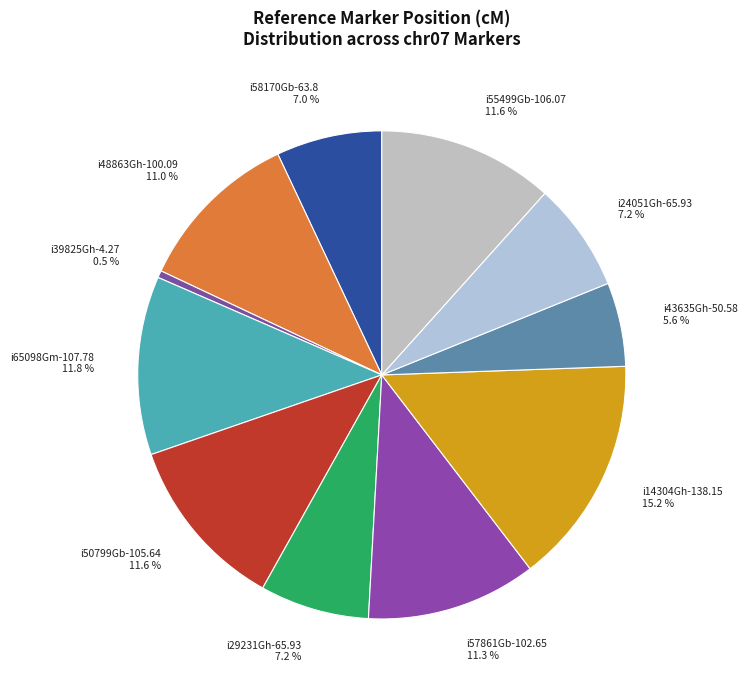

What portion of the pie excludes i57861Gb-102.65?

88.7%